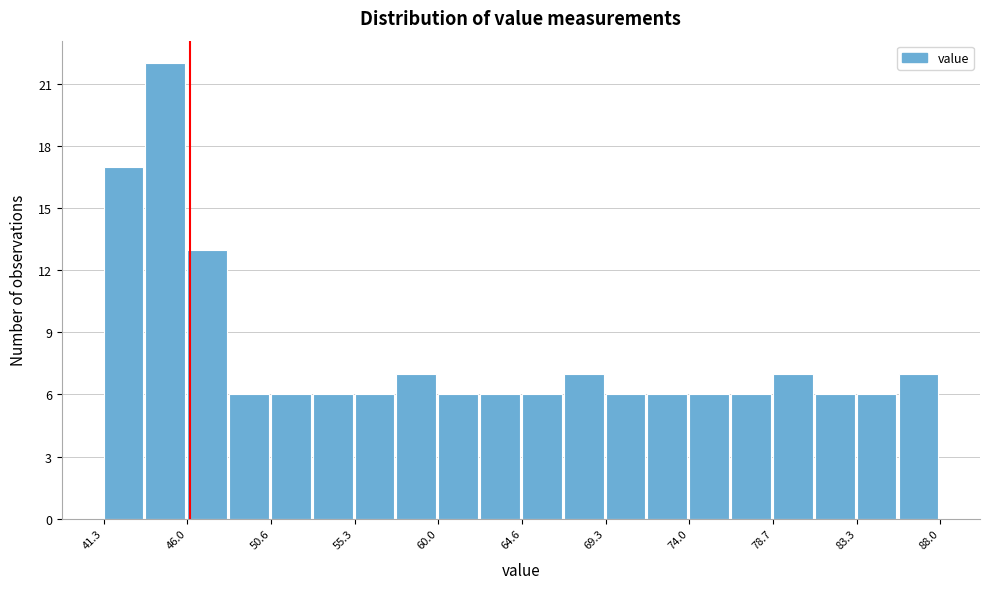

How tall is the bar that spans 46.0 to 48.5 on the x-axis? Neither the bar edges nor the heights are printed on the chart, so give them approximately, as read against the axes.

13